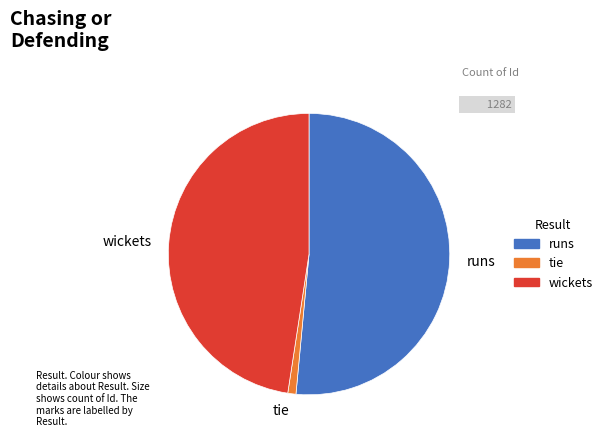

Is there any slice that represents more than half of the pie?

Yes